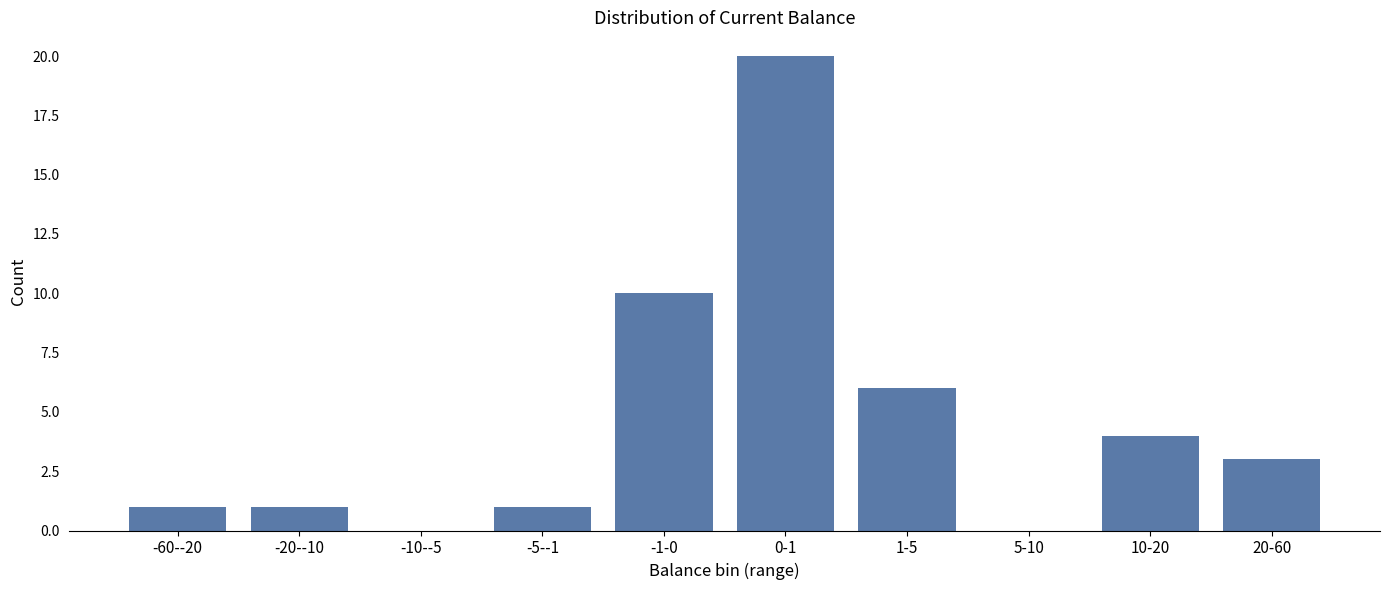

Reading right to left, list all the values displayed in this chart.

20-60=3	10-20=4	5-10=0	1-5=6	0-1=20	-1-0=10	-5--1=1	-10--5=0	-20--10=1	-60--20=1